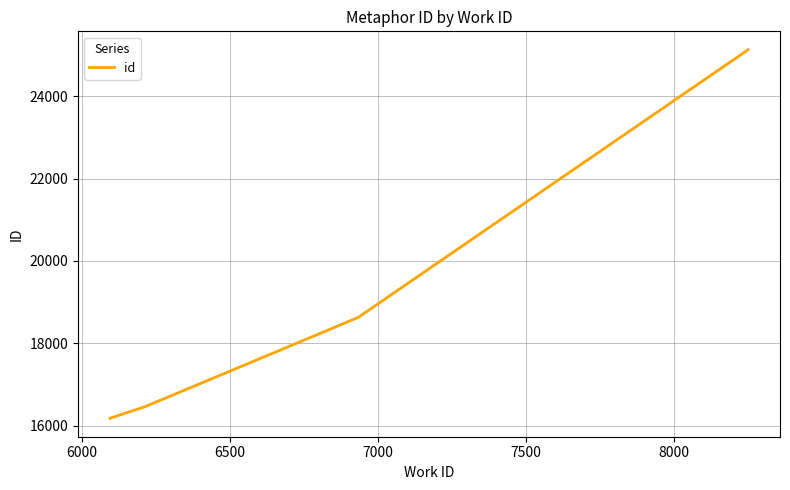

What is the difference between the values at 6000 and 6500?

2173